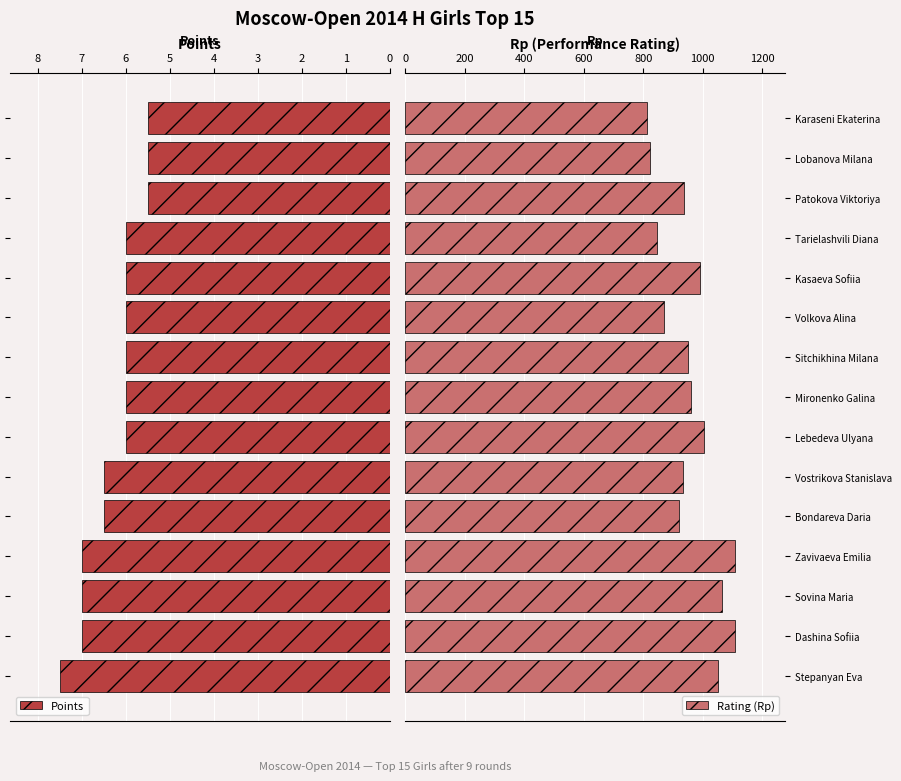

What is the difference between the maximum and minimum values in the Points series?

2.0